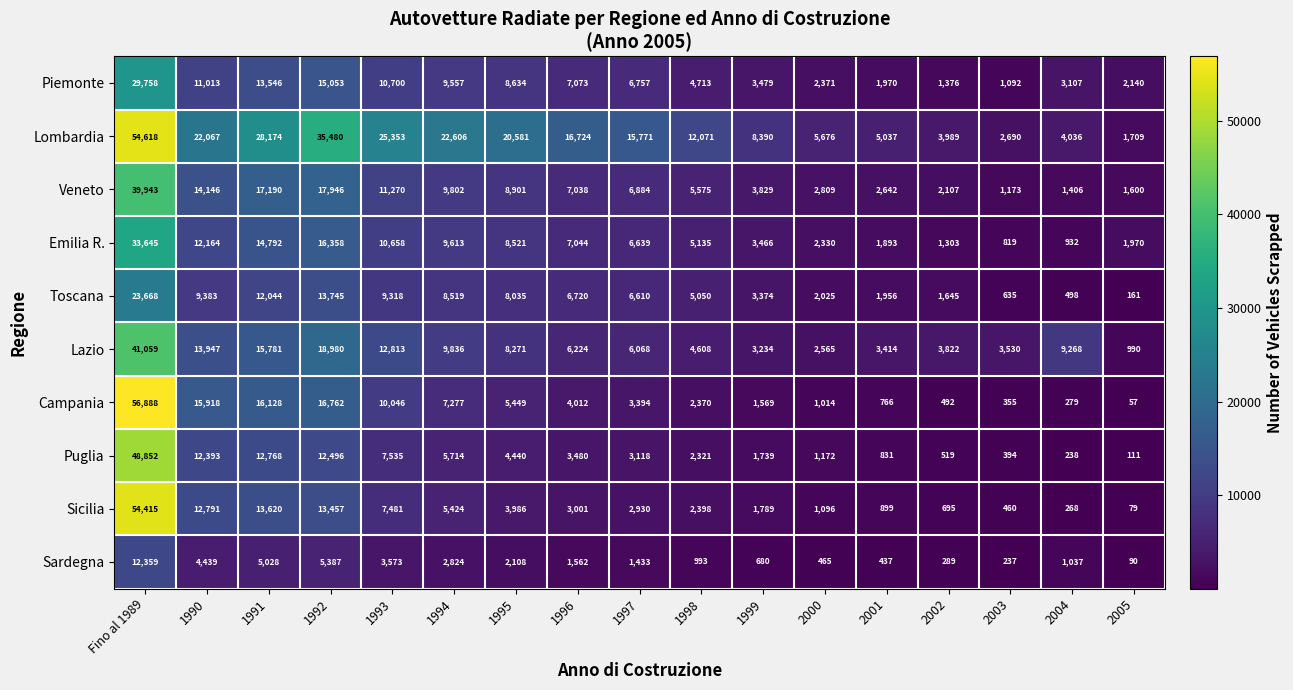

Rank the series by their maximum value, from highest to lowest.

Campania, Lombardia, Sicilia, Puglia, Lazio, Veneto, Emilia R., Piemonte, Toscana, Sardegna